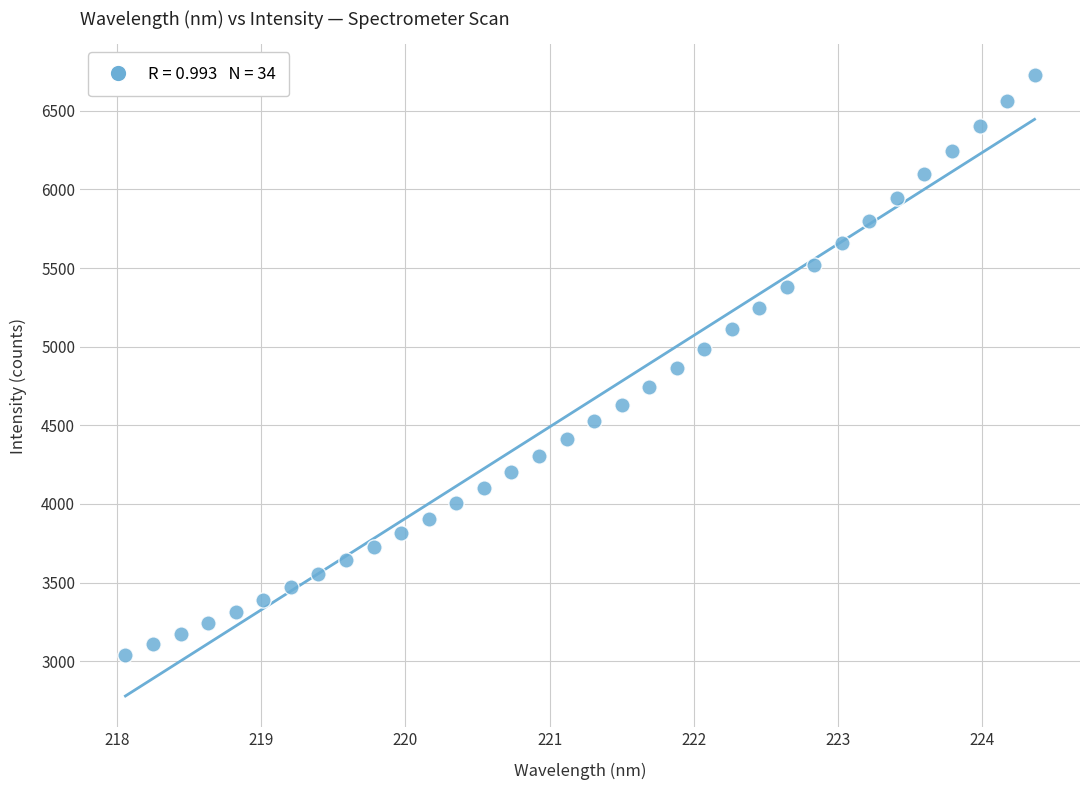

What is the range of X values (max minus min)?

6.3